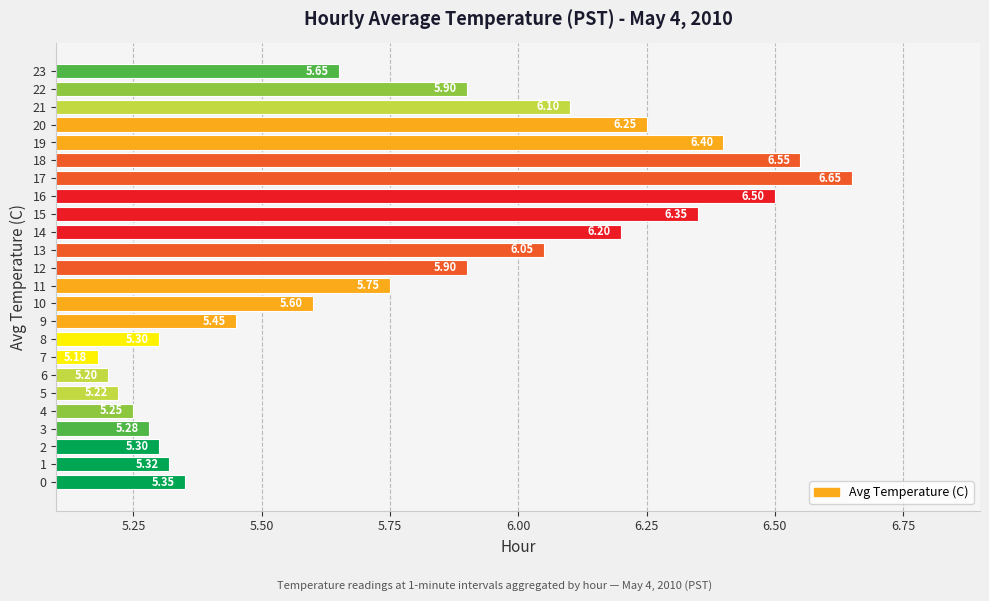

What is the difference between the values at 13 and 11?

0.3